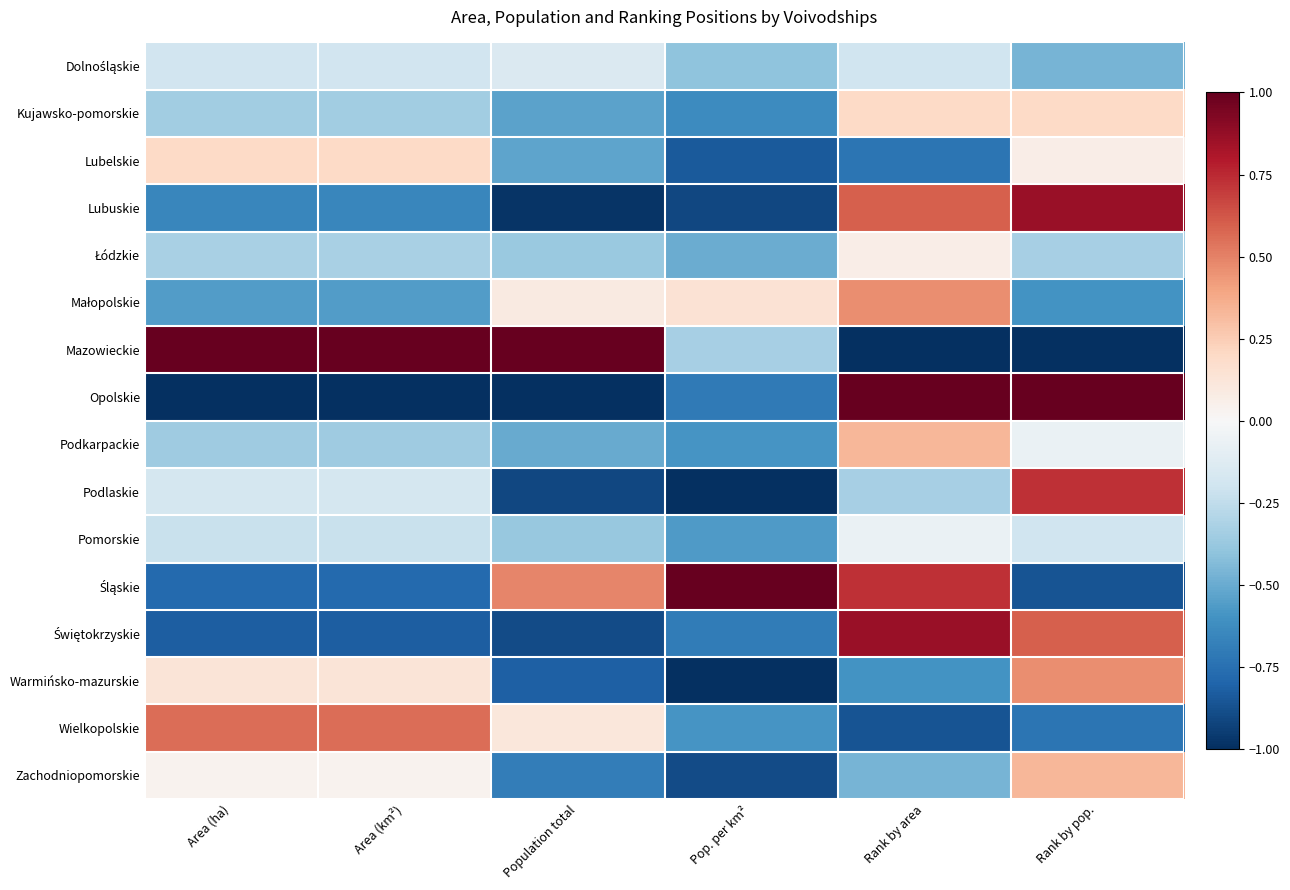

Which has a higher value, Rank by area or Area (ha)?

Area (ha)